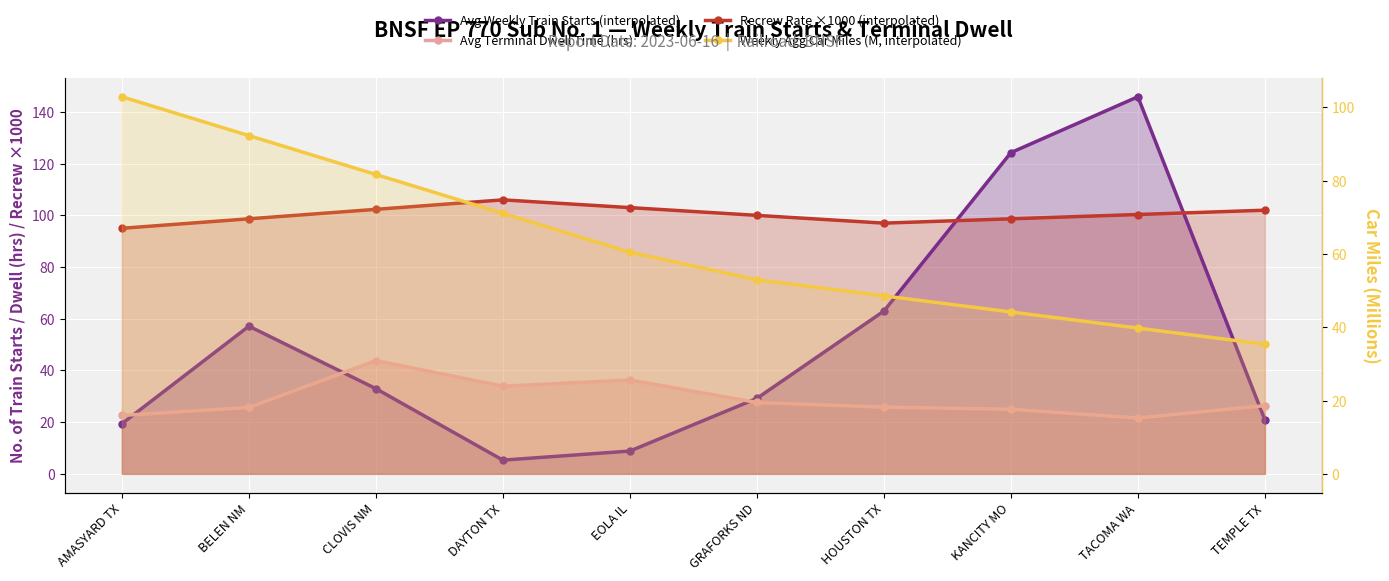

Reading left to right, list all the values displayed in this chart.

Avg Weekly Train Starts (interpolated): AMASYARD TX=19.4	BELEN NM=57.1	CLOVIS NM=33.0	DAYTON TX=5.3	EOLA IL=8.8	GRAFORKS ND=29.2	HOUSTON TX=63.0	KANCITY MO=124.3	TACOMA WA=145.9	TEMPLE TX=20.9
Avg Terminal Dwell Time (hrs): AMASYARD TX=22.6	BELEN NM=25.7	CLOVIS NM=43.8	DAYTON TX=33.9	EOLA IL=36.3	GRAFORKS ND=27.6	HOUSTON TX=25.8	KANCITY MO=25.0	TACOMA WA=21.6	TEMPLE TX=26.4
Recrew Rate ×1000 (interpolated): AMASYARD TX=95.0	BELEN NM=98.7	CLOVIS NM=102.3	DAYTON TX=106.0	EOLA IL=103.0	GRAFORKS ND=100.0	HOUSTON TX=97.0	KANCITY MO=98.7	TACOMA WA=100.3	TEMPLE TX=102.0
Weekly Agg Car Miles (M, interpolated): AMASYARD TX=102.9	BELEN NM=92.3	CLOVIS NM=81.7	DAYTON TX=71.1	EOLA IL=60.5	GRAFORKS ND=53.0	HOUSTON TX=48.6	KANCITY MO=44.2	TACOMA WA=39.8	TEMPLE TX=35.4